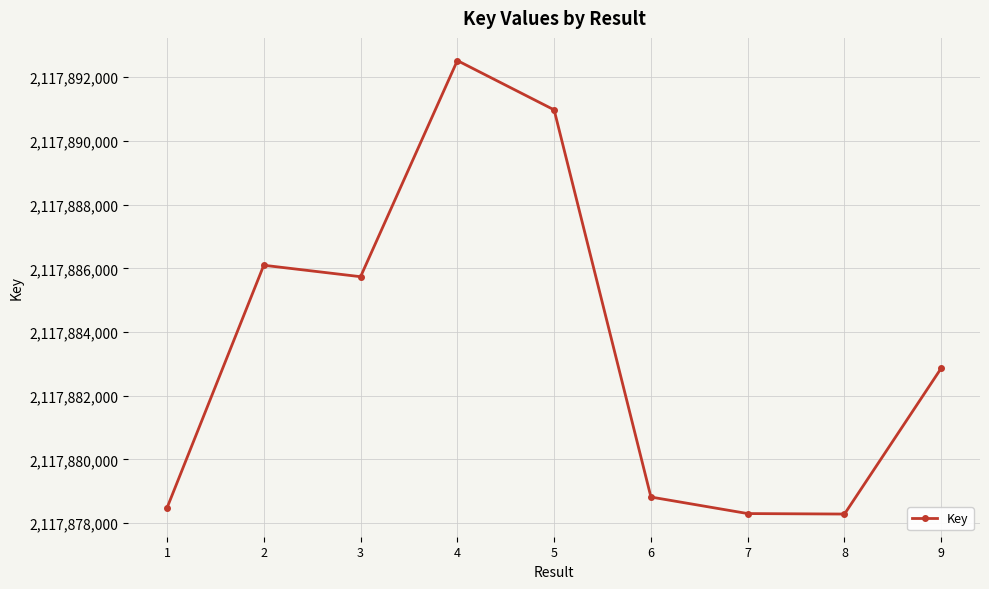

What is the change in value from 1 to 5?

+12495